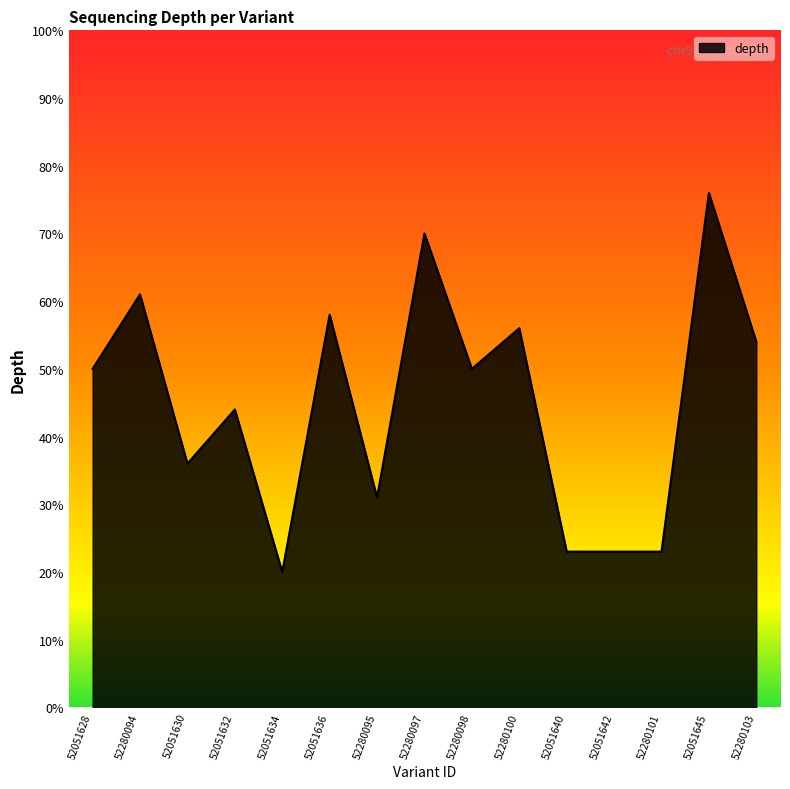

Does the chart display data point markers on the line(s)?

No